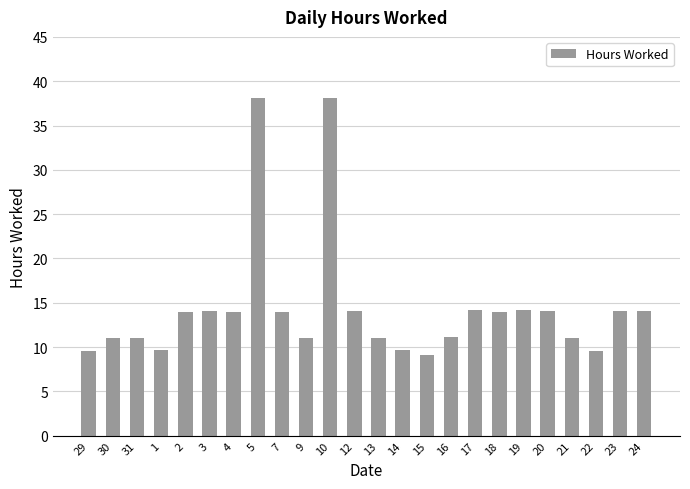

What is the minimum value shown in the chart?

9.1